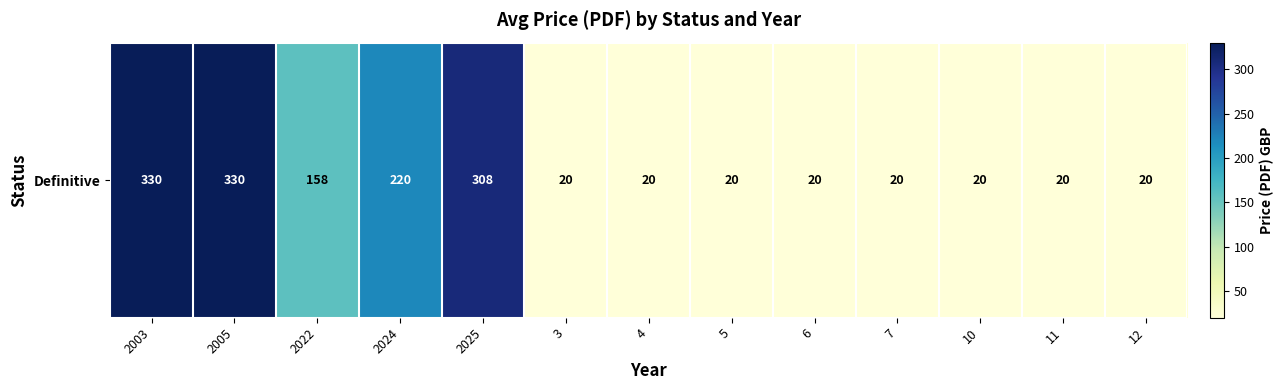

True or false: the data shows 330 at 2003.

True